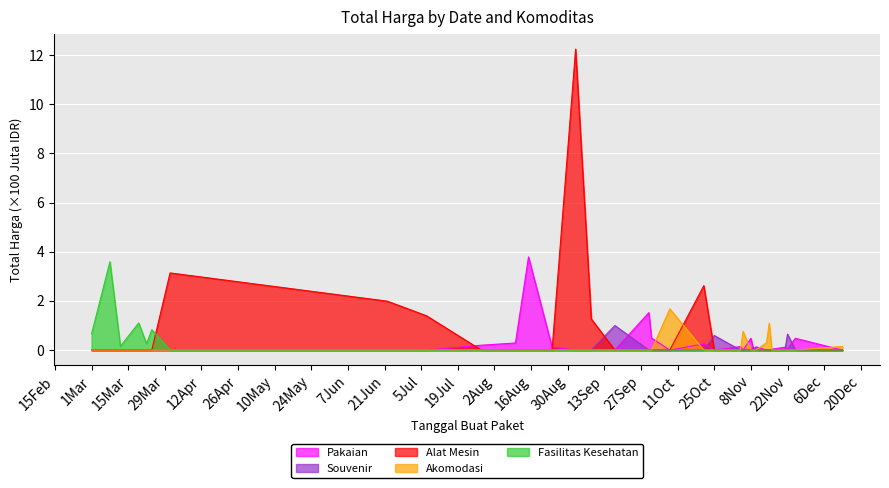

Which series has the largest range (max minus min)?

Alat Mesin